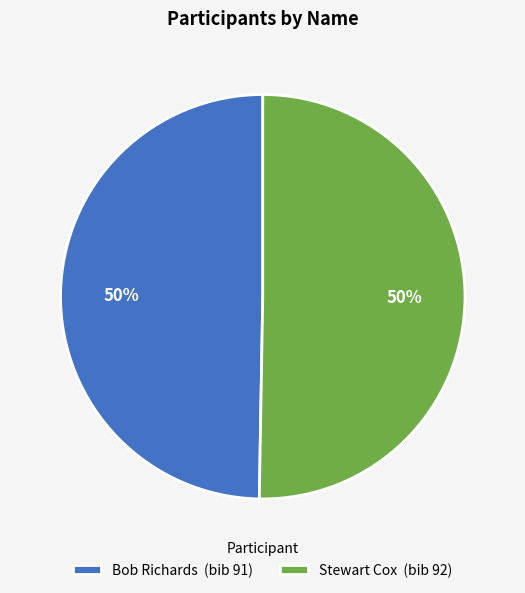

To the nearest percent, what portion does Bob Richards represent?

50%